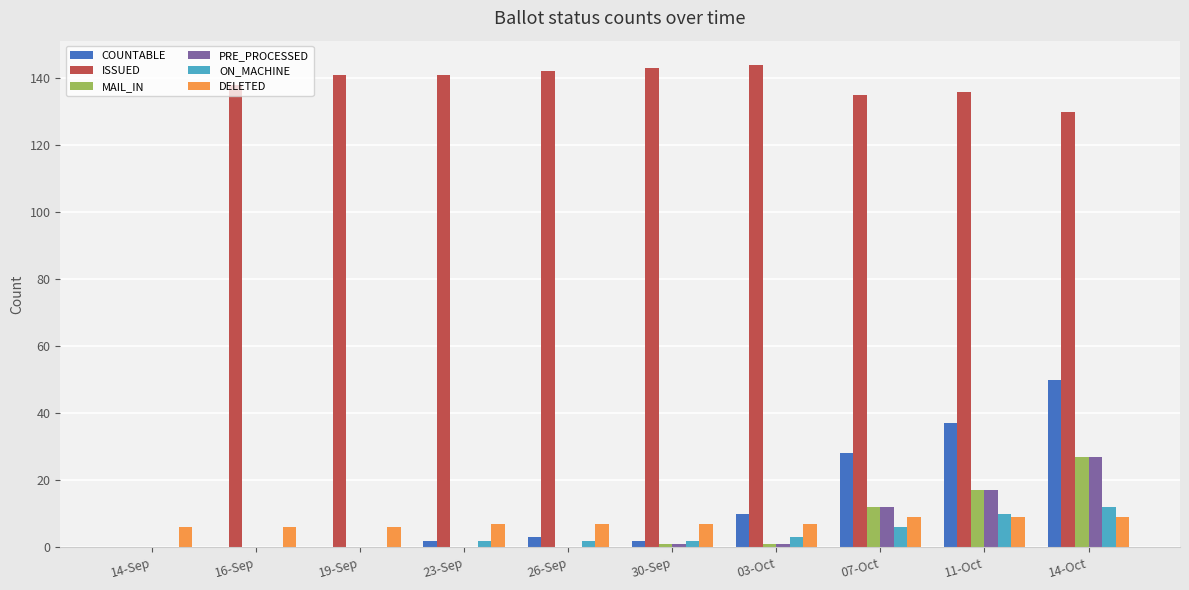

Where is ISSUED nearest to the value 72?

14-Oct